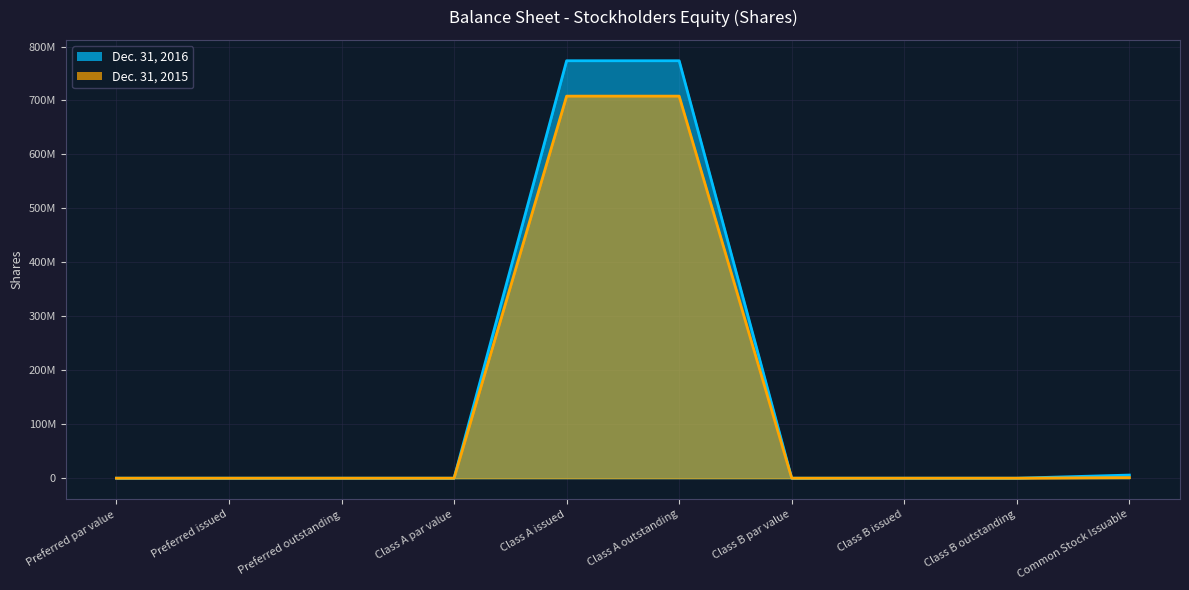

What is the sum of all Dec. 31, 2016 values?

1553034565